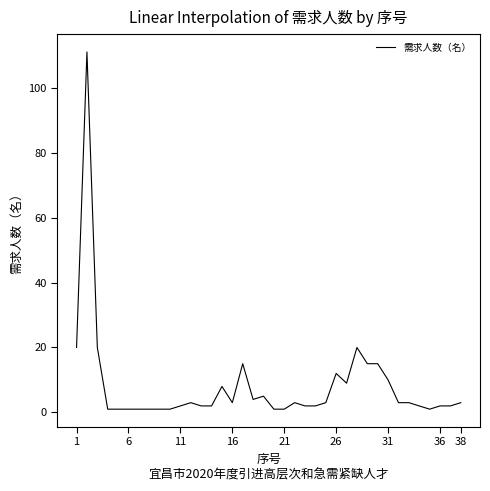

What is the maximum value shown in the chart?

111